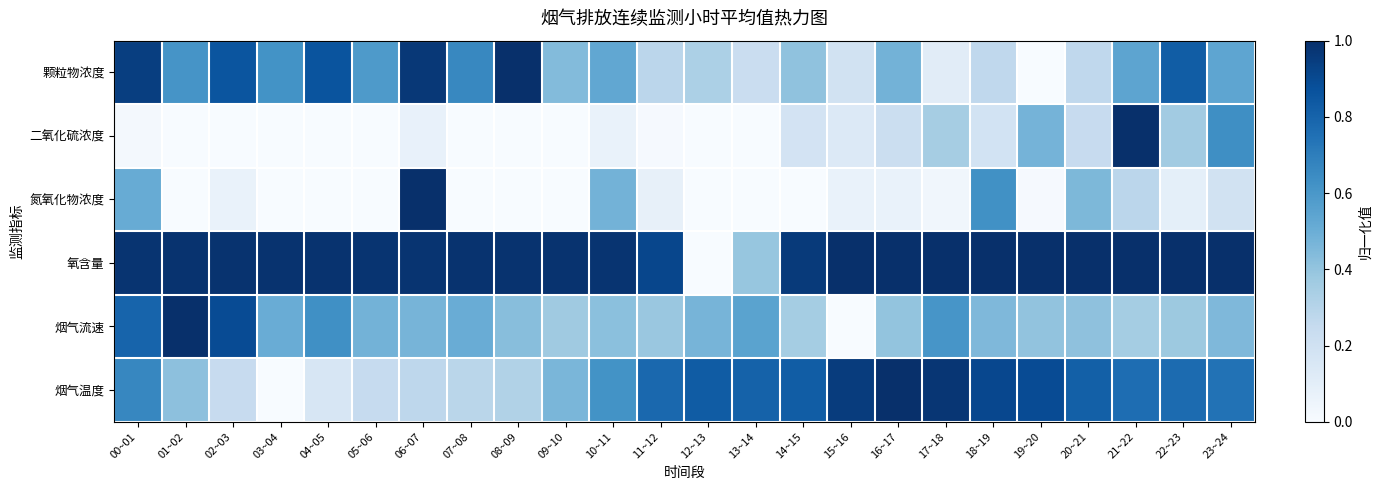

At how many categories does at least one series exceed 0?

24